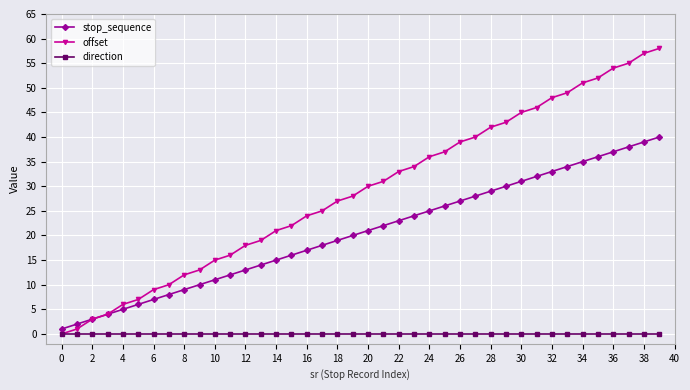

What is the maximum value for stop_sequence?

40